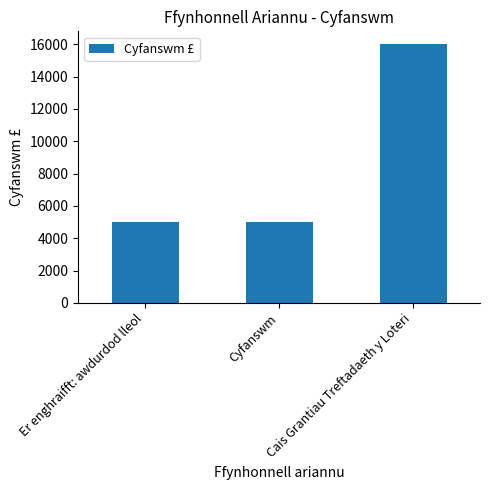

Count the number of values greater than 5000.

1